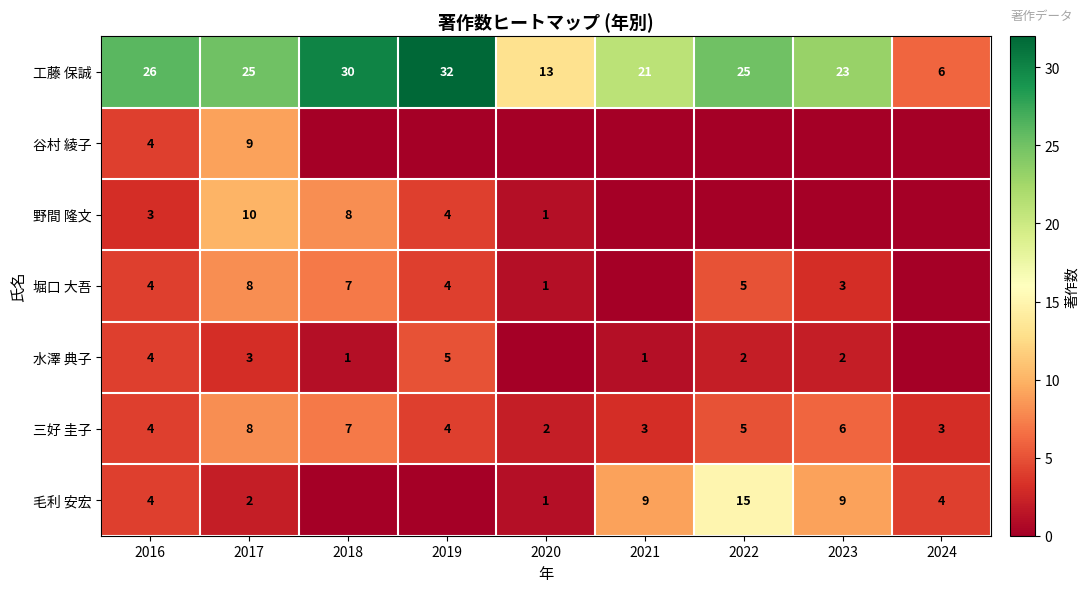

Which has a higher value, 2020 or 2018?

2018